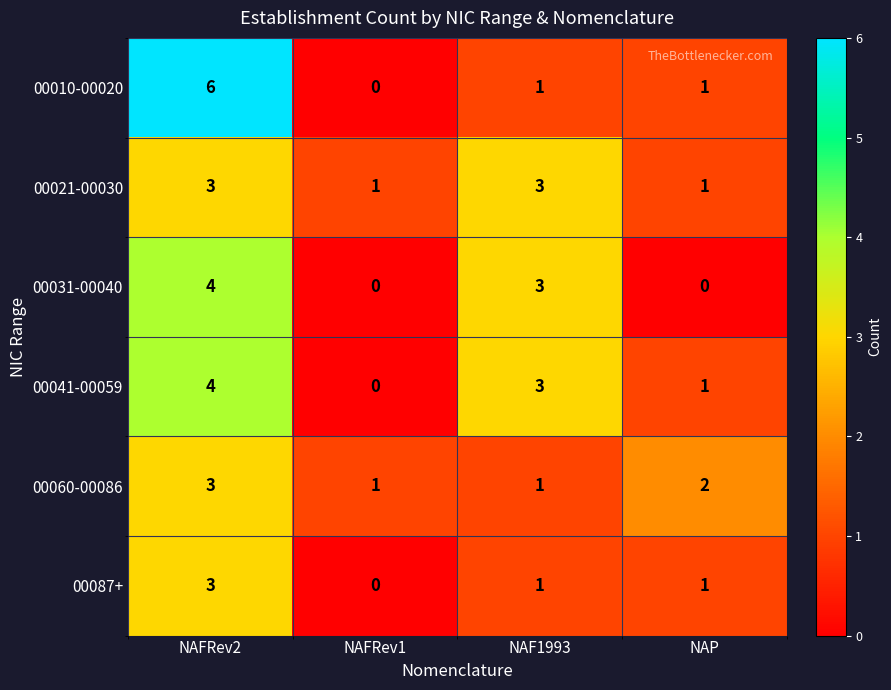

What is the greatest value displayed?

6